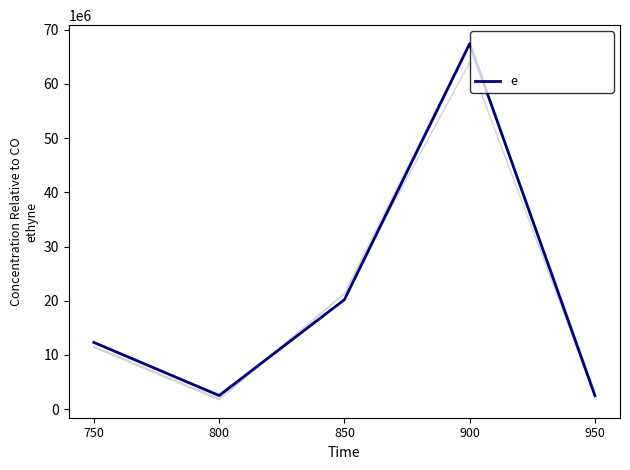

How many lines are shown in the chart?

3